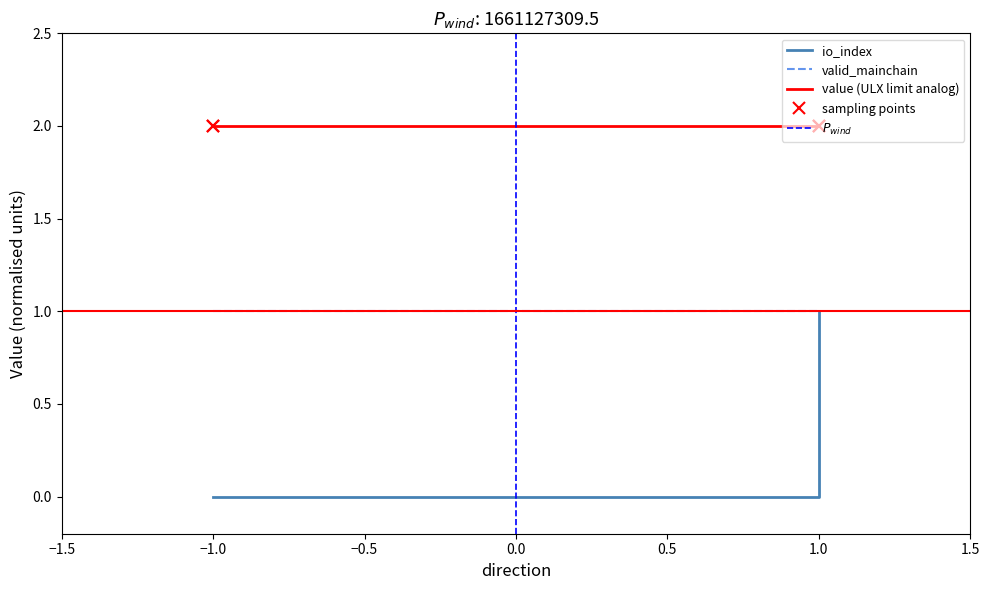

How many lines are shown in the chart?

3